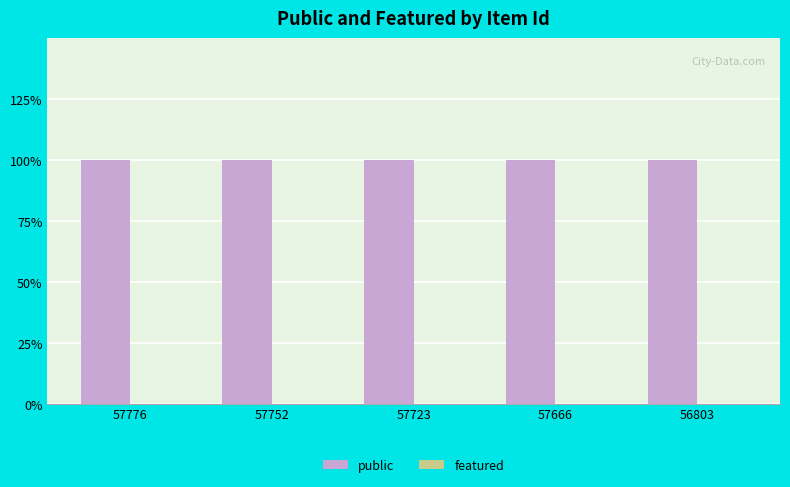

Which category has the lowest value in the public series?

57776